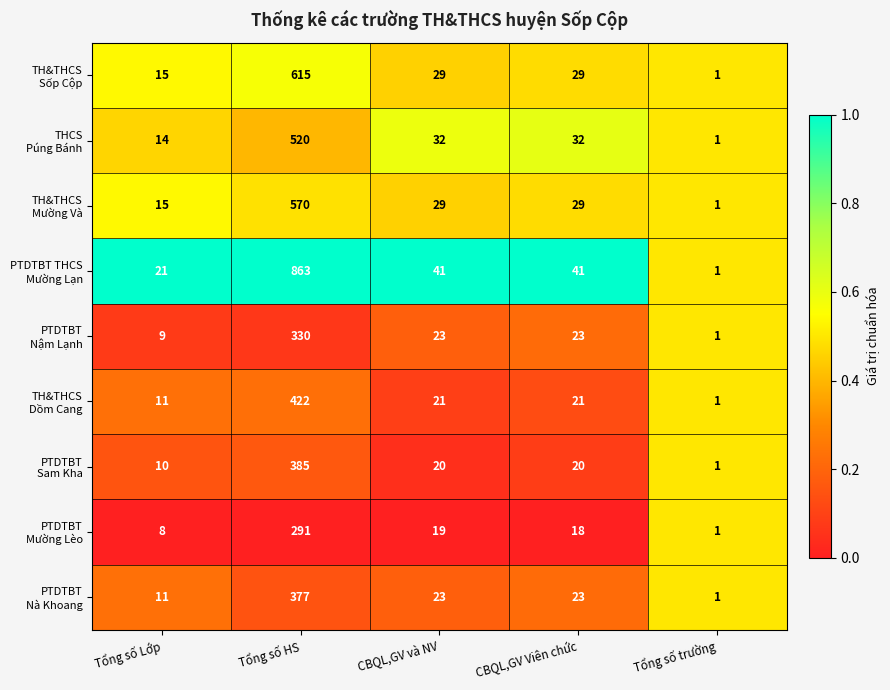

What is the spread (max minus min) of values at Tổng số Lớp?

13